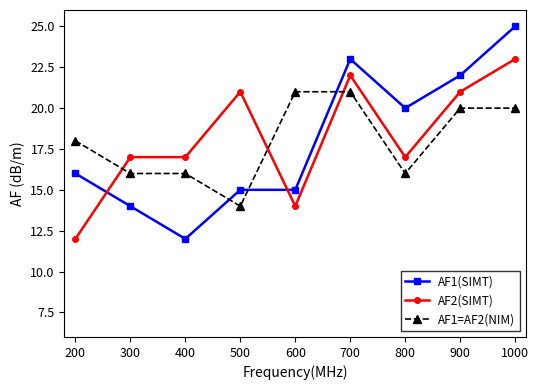

How many series are shown in this chart?

3